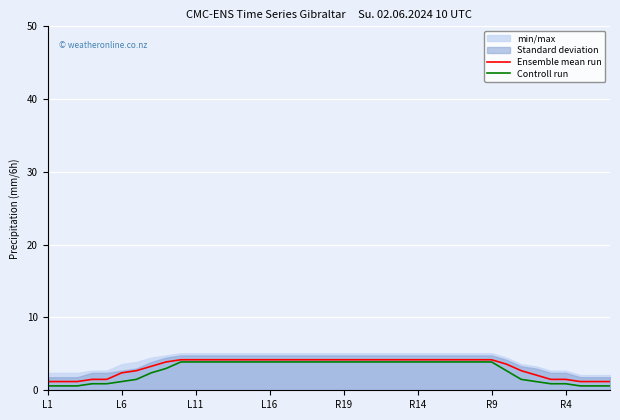

True or false: Ensemble mean run and Controll run intersect in this chart.

False